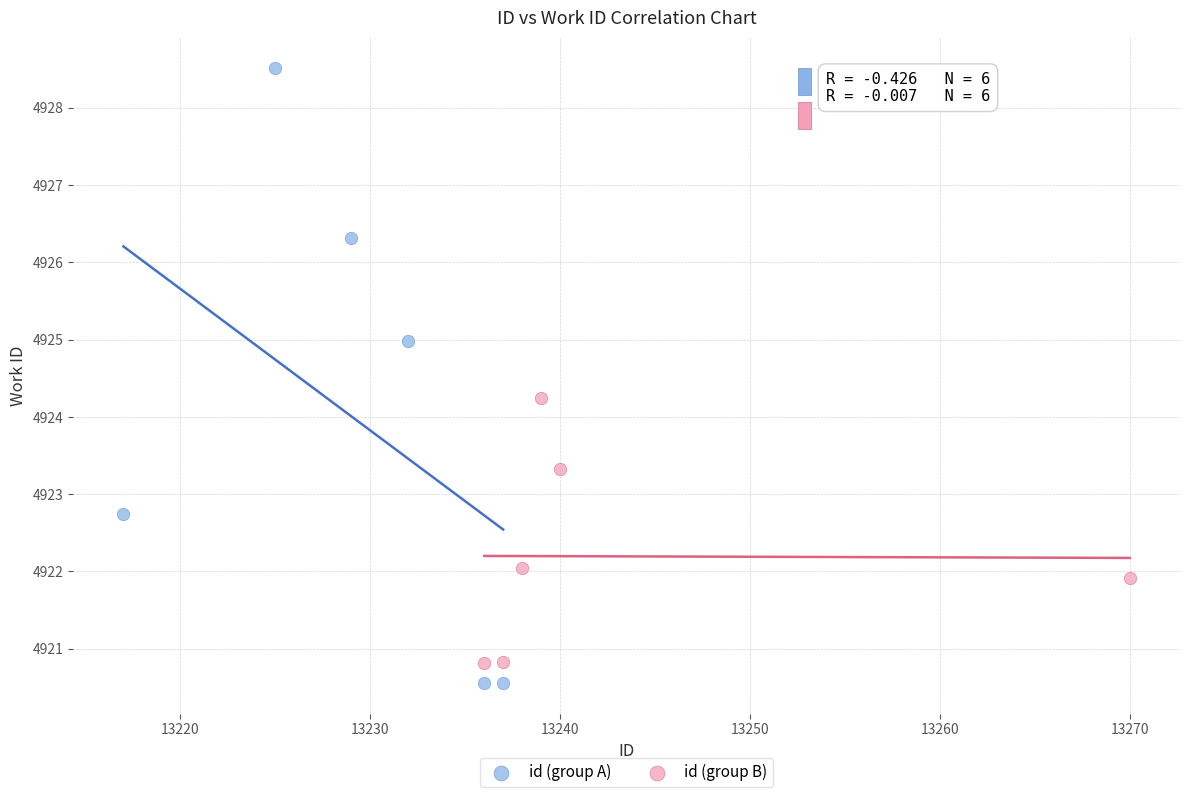

What are all the series names shown in the legend?

id (group A), id (group B)